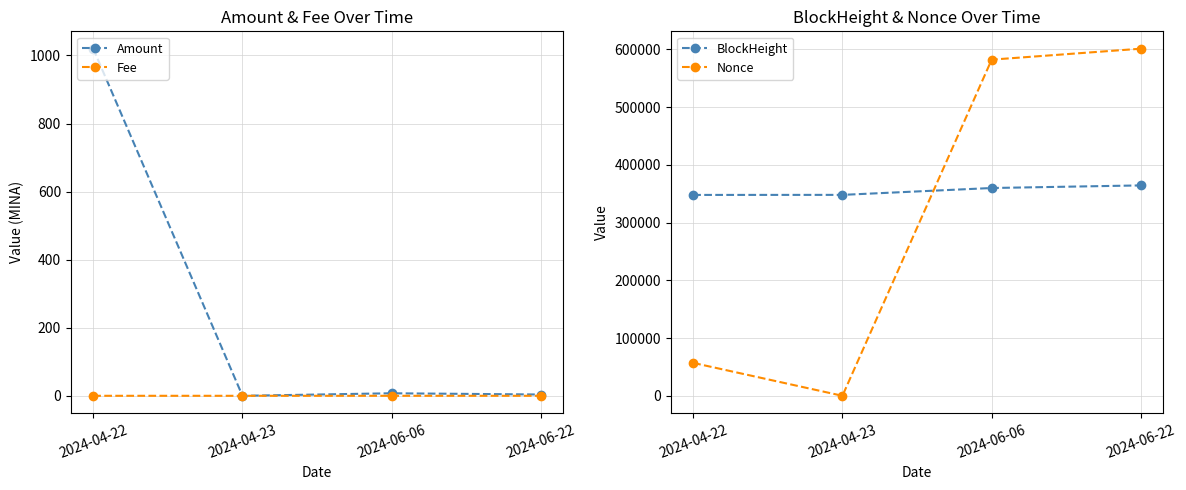

How many data points does each series have?

4